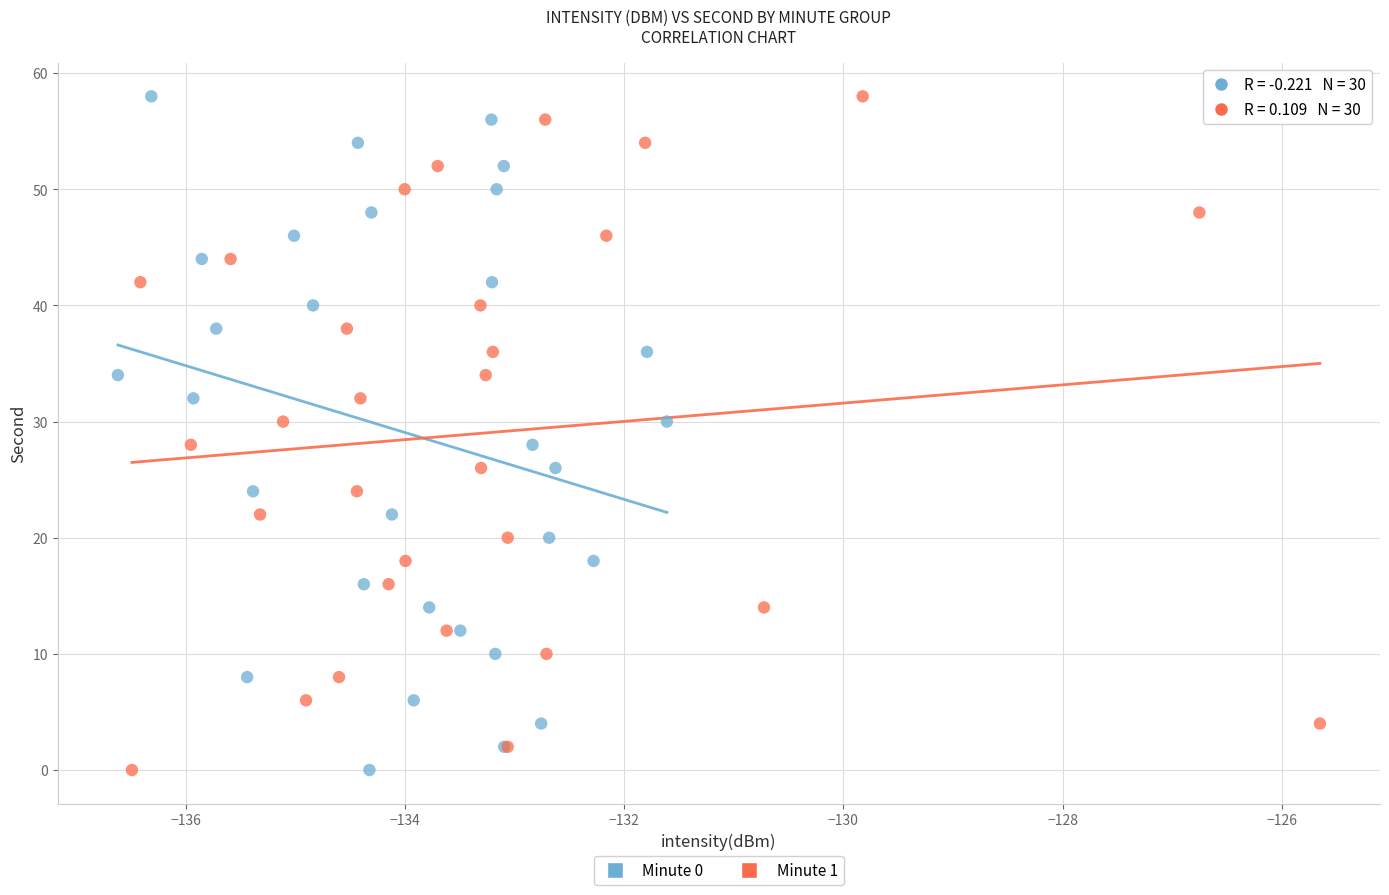

What are all the series names shown in the legend?

Minute 0, Minute 1